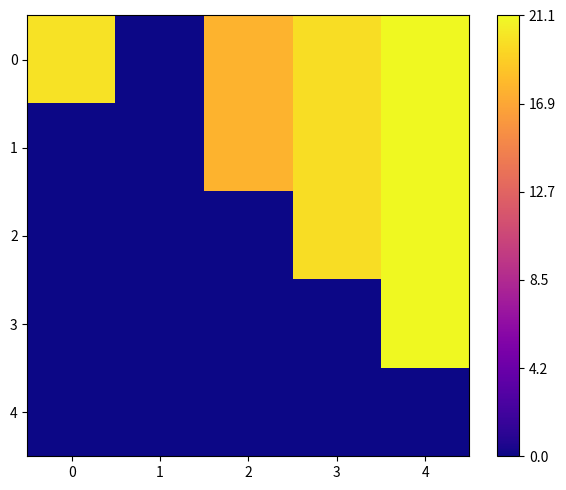

Which category has the lowest value across all series?

1